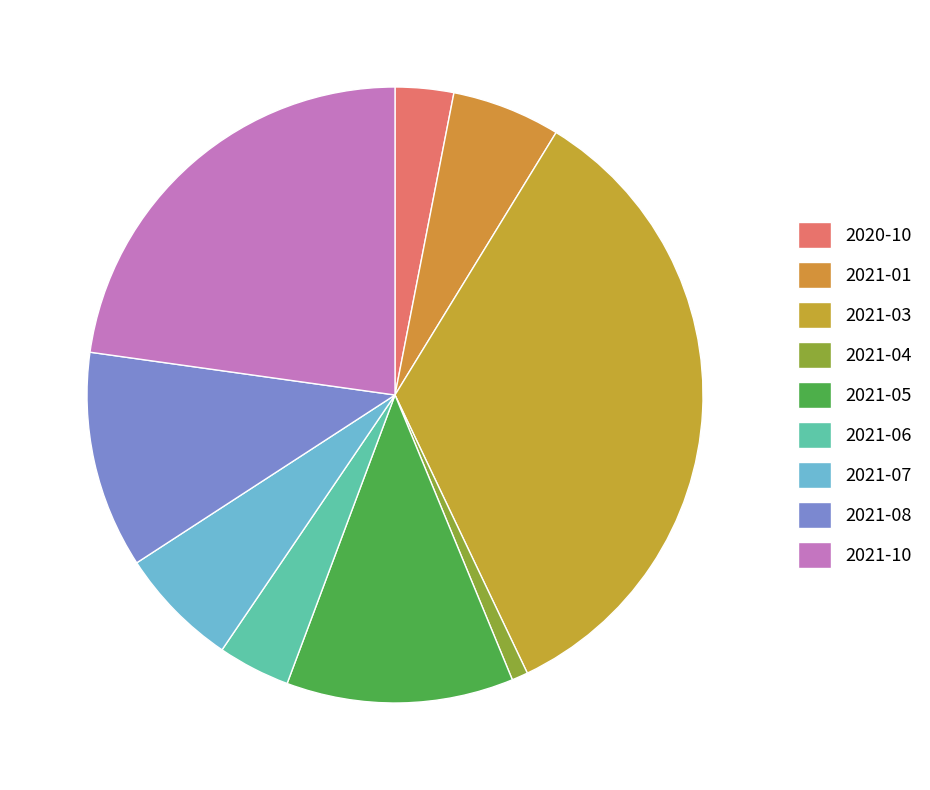

Which slice is the smallest?

2021-04